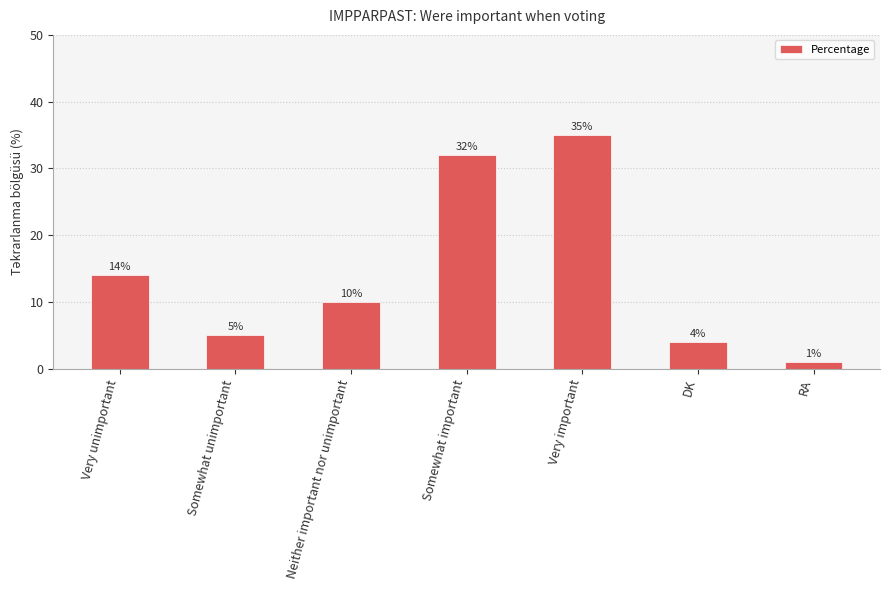

Which category has the highest value across all series?

Very important